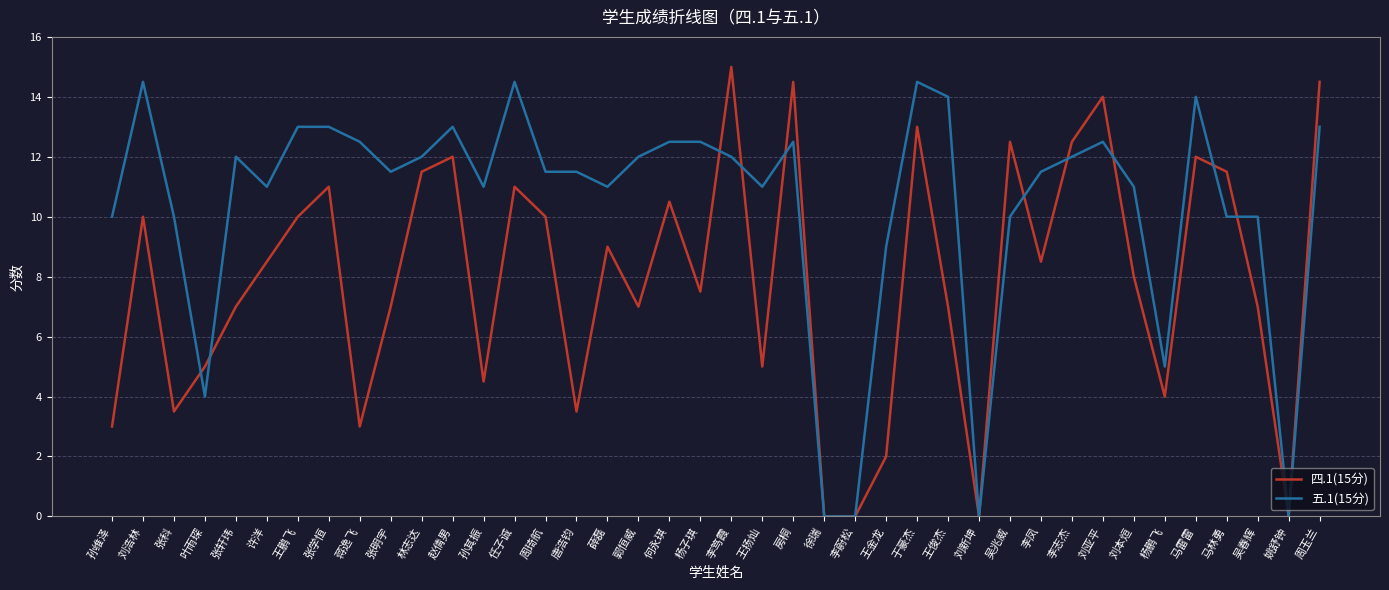

Does the chart display data point markers on the line(s)?

No